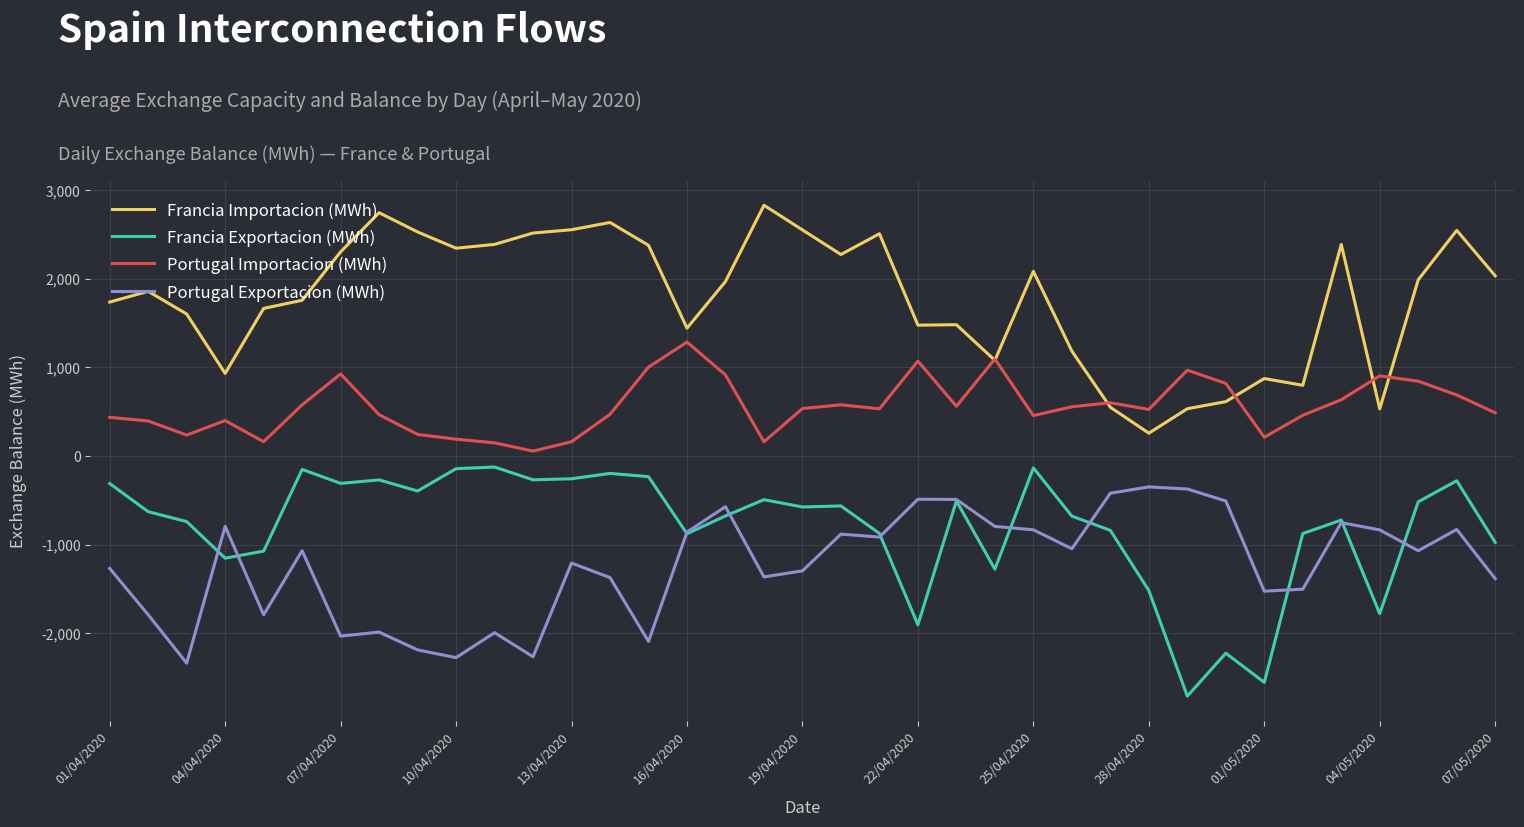

True or false: Portugal Exportacion (MWh) and Francia Importacion (MWh) intersect in this chart.

False